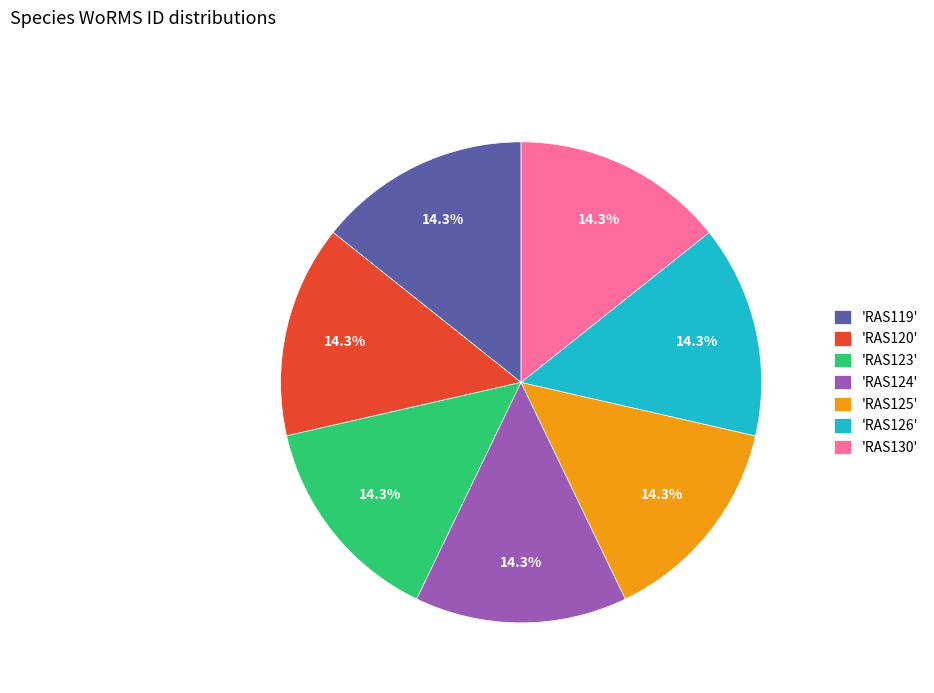

What portion of the pie excludes 'RAS125'?

85.7%